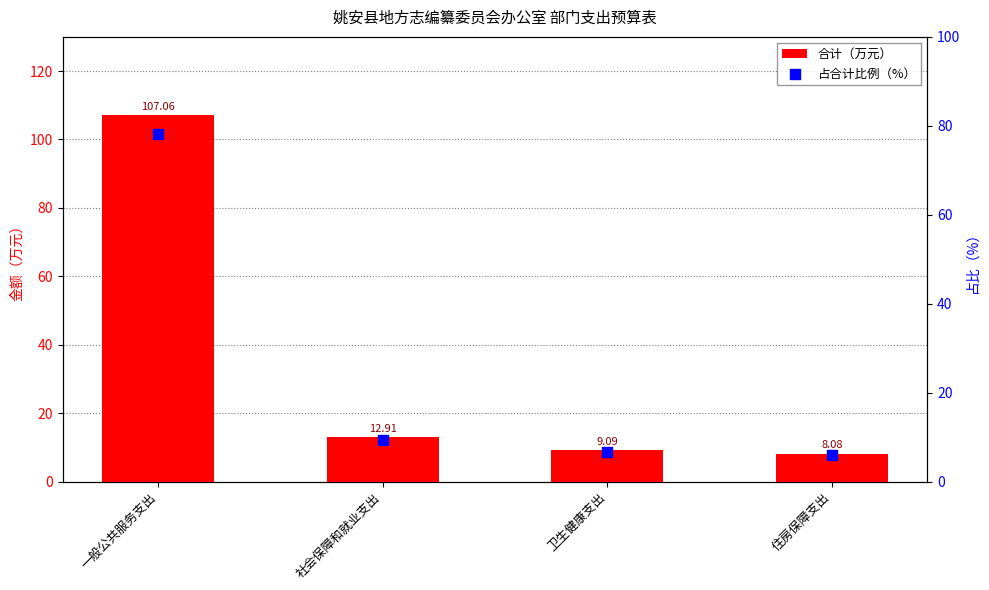

Which series reaches the minimum Y coordinate?

占合计比例（%）